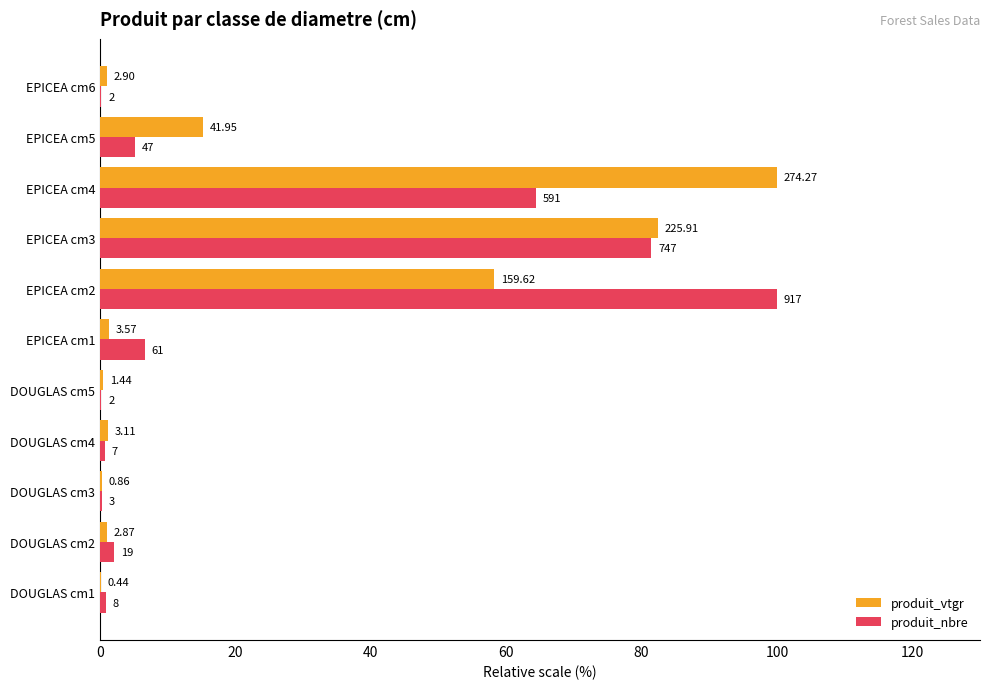

What are all the series names shown in the legend?

produit_vtgr, produit_nbre